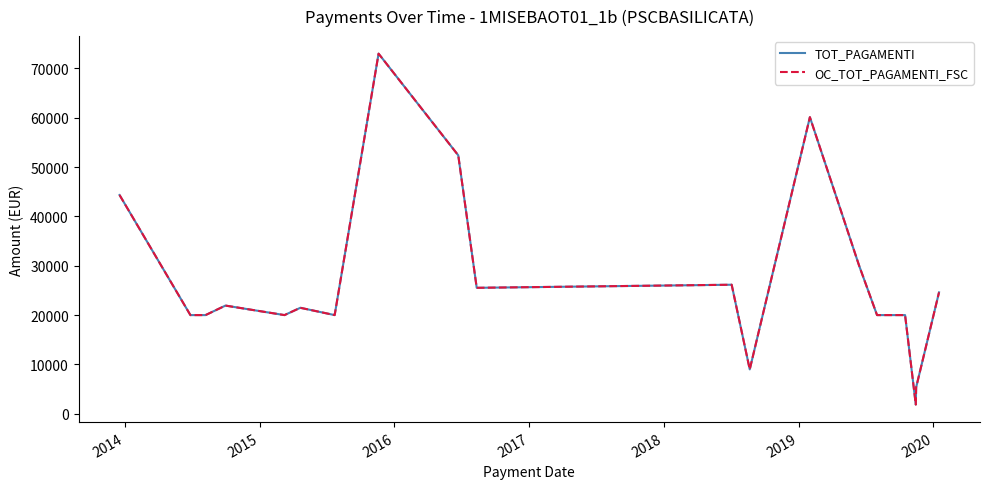

What is the sum of all OC_TOT_PAGAMENTI_FSC values?

515799.2